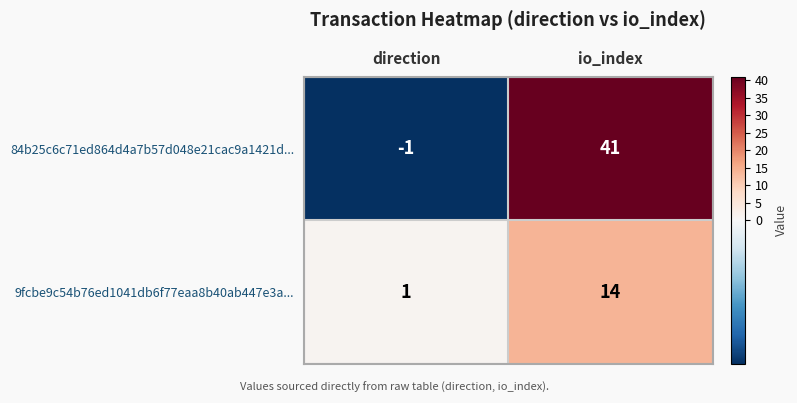

At how many categories does at least one series exceed 29?

1